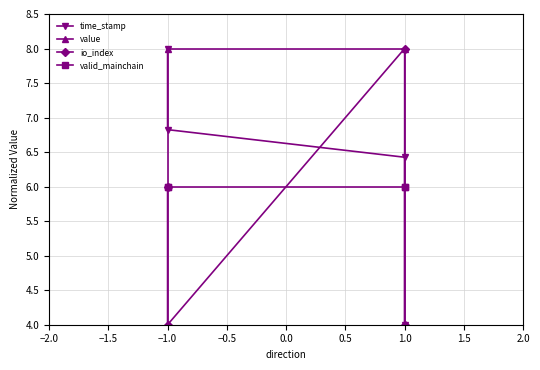

What is the difference between the maximum and minimum values in the io_index series?

4.0